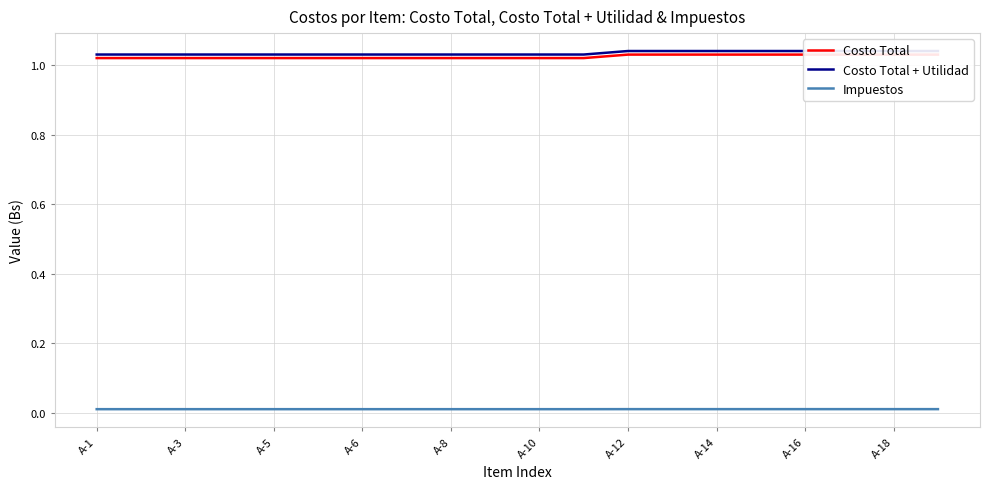

Where is Impuestos nearest to the value 0?

A-1